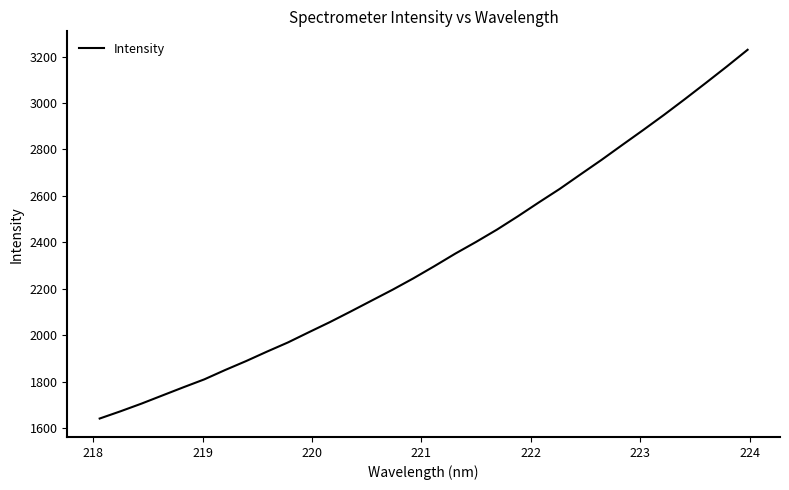

What is the difference between the maximum and minimum values?

1587.9